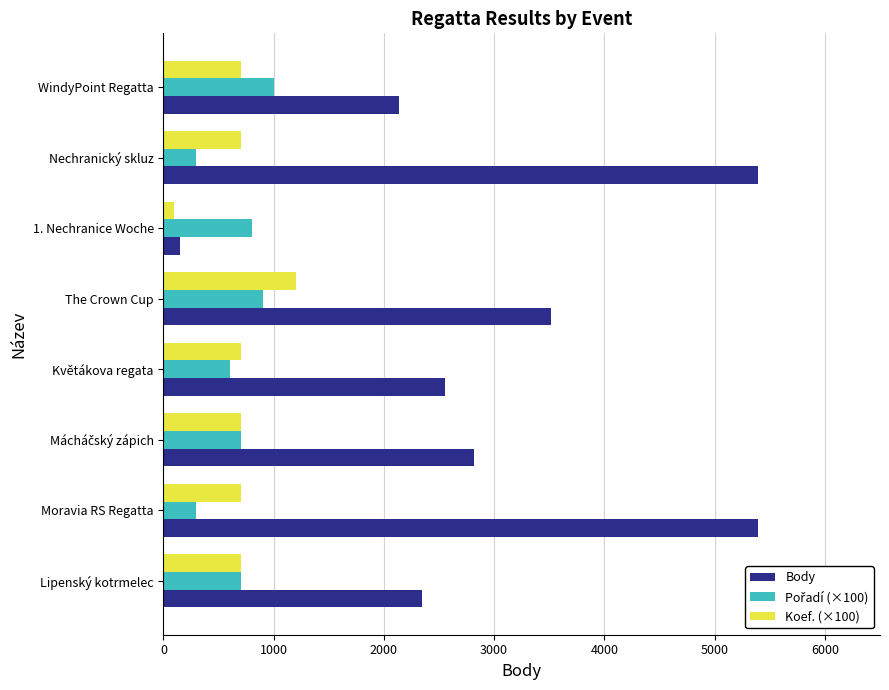

At which label does Koef. (×100) reach its peak?

The Crown Cup